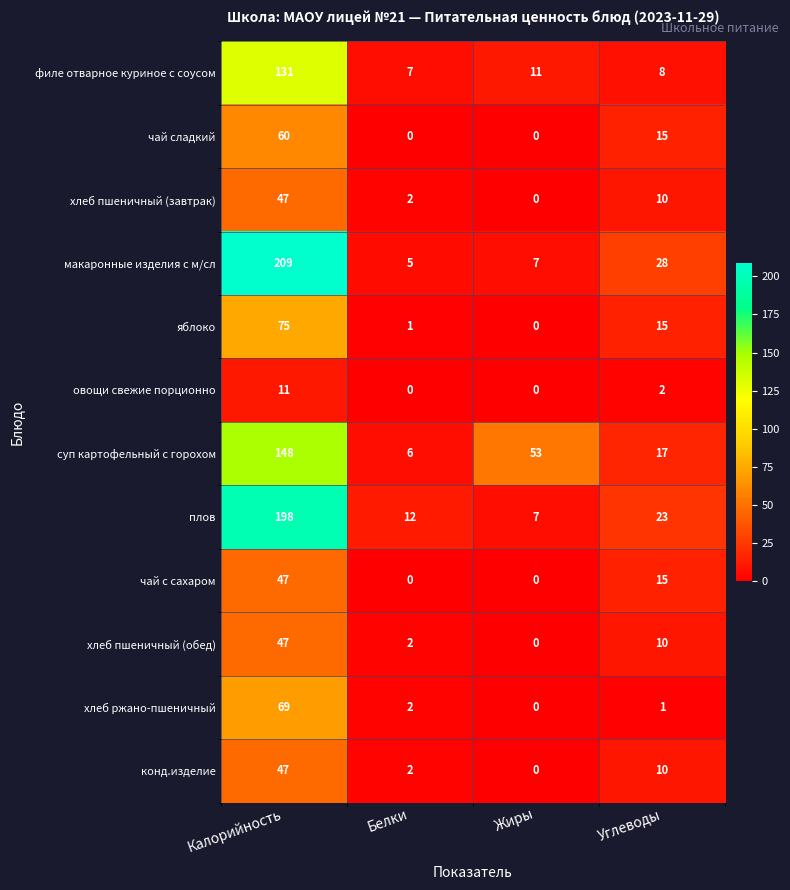

What is the greatest value displayed?

209